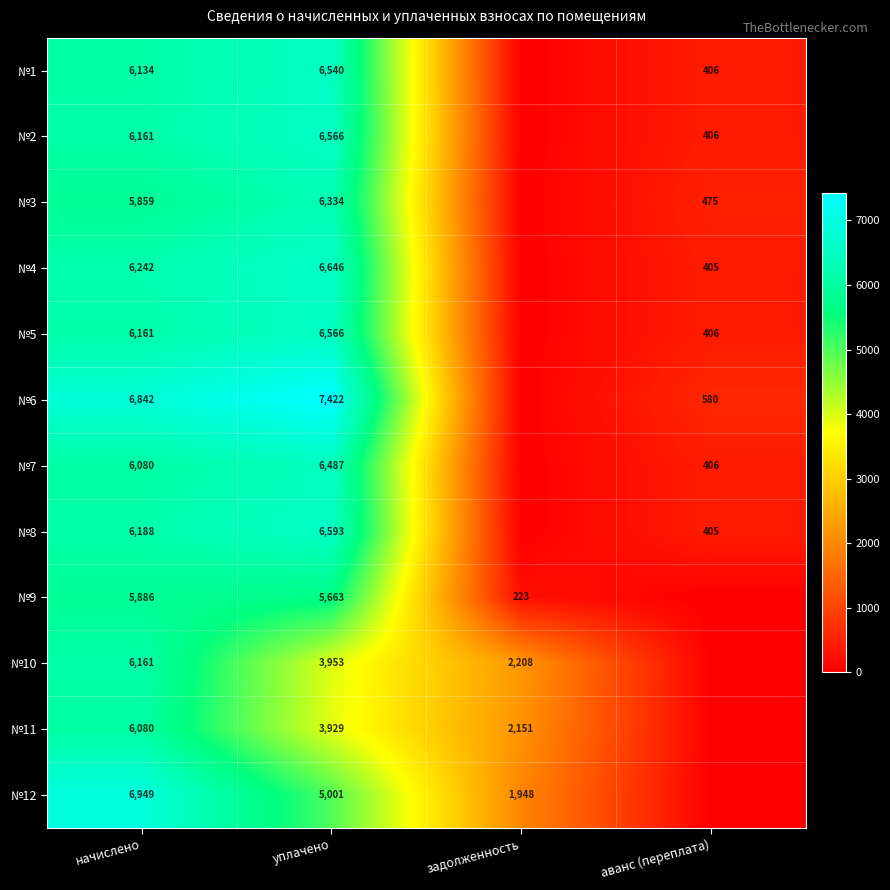

What is the total value across all series at уплачено?

71700